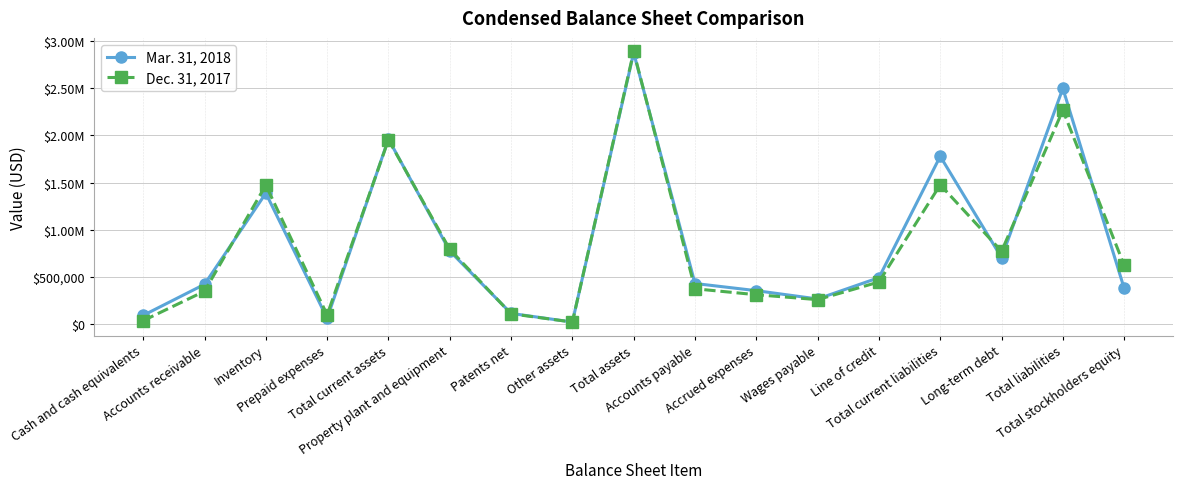

What are all the series names shown in the legend?

Mar. 31, 2018, Dec. 31, 2017